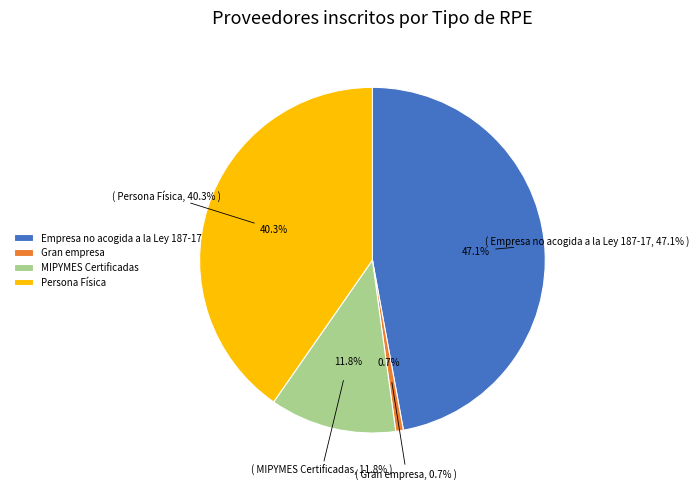

Which slice is the largest?

Empresa no acogida a la Ley 187-17